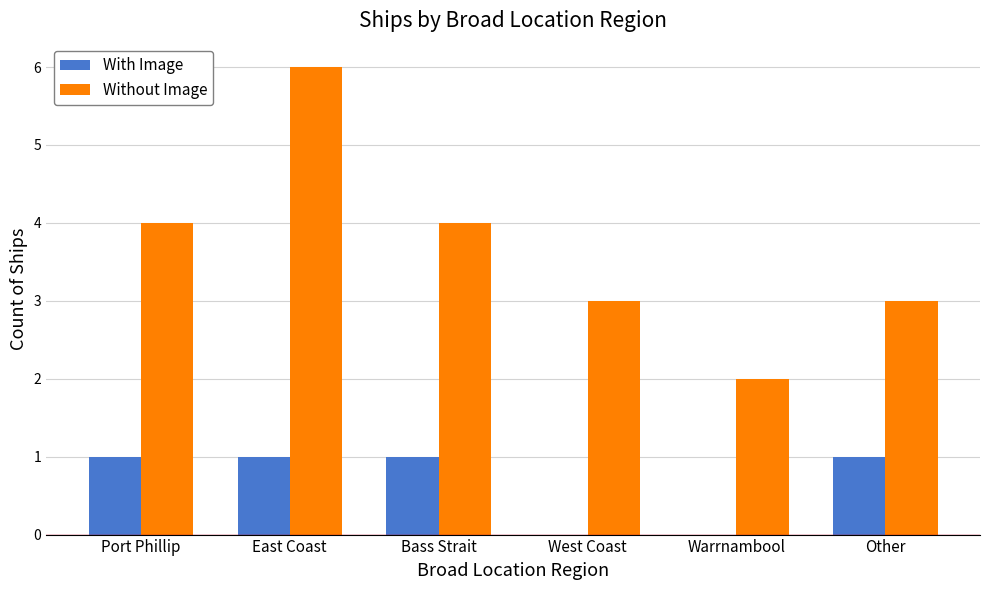

Are the bars grouped side by side (vs. stacked)?

Yes